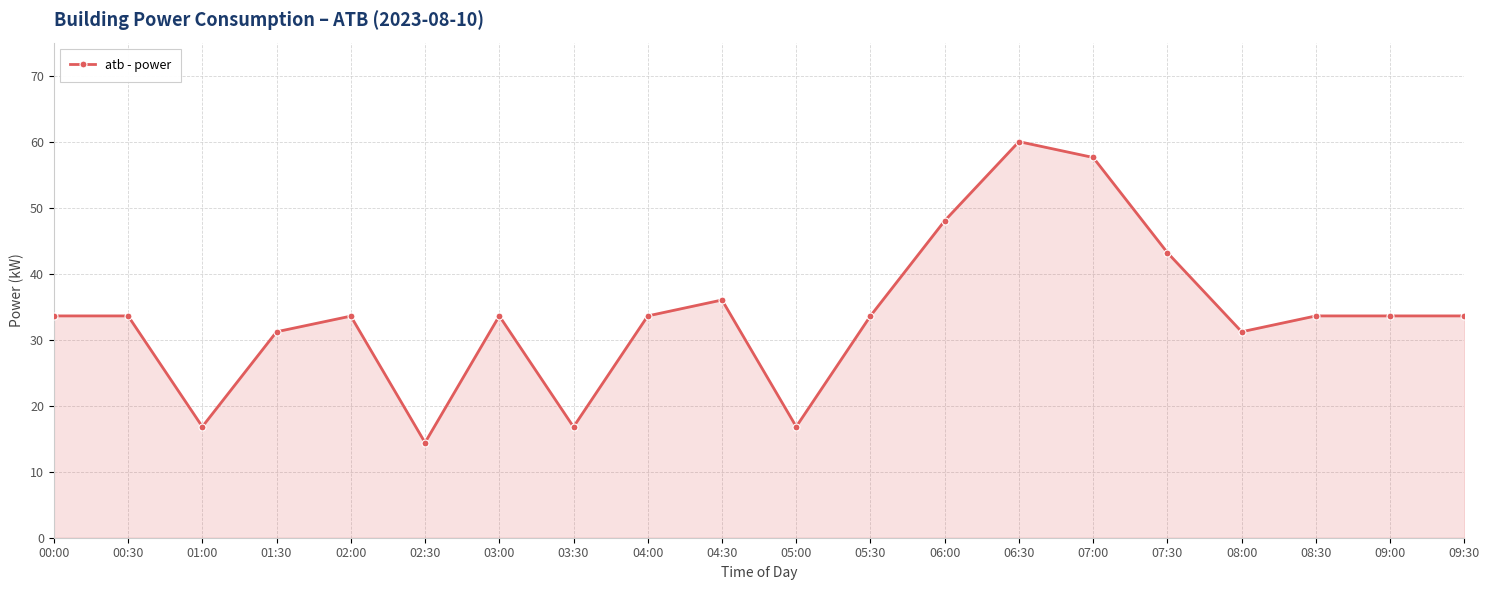

Reading left to right, what are all the values shown in this chart?

33.6	33.6	16.8	31.2	33.6	14.4	33.6	16.8	33.6	36.0	16.8	33.6	48.0	60.0	57.6	43.2	31.2	33.6	33.6	33.6